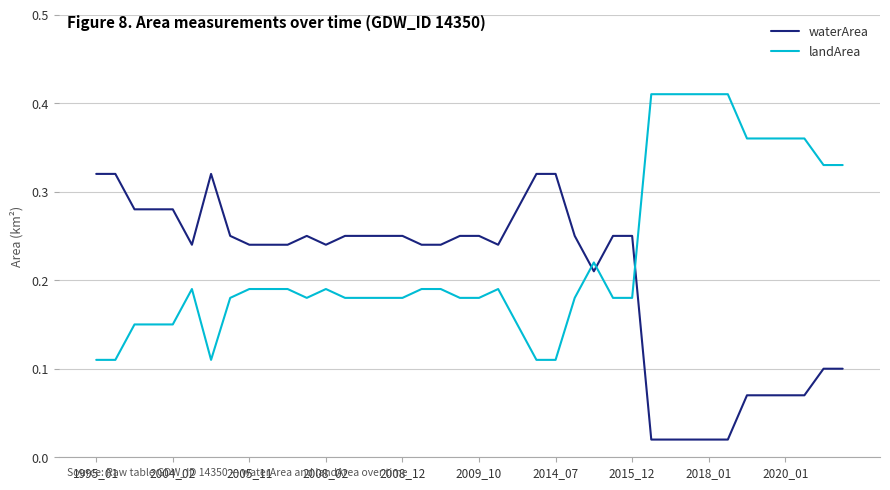

Which series has the largest total across all categories?

landArea